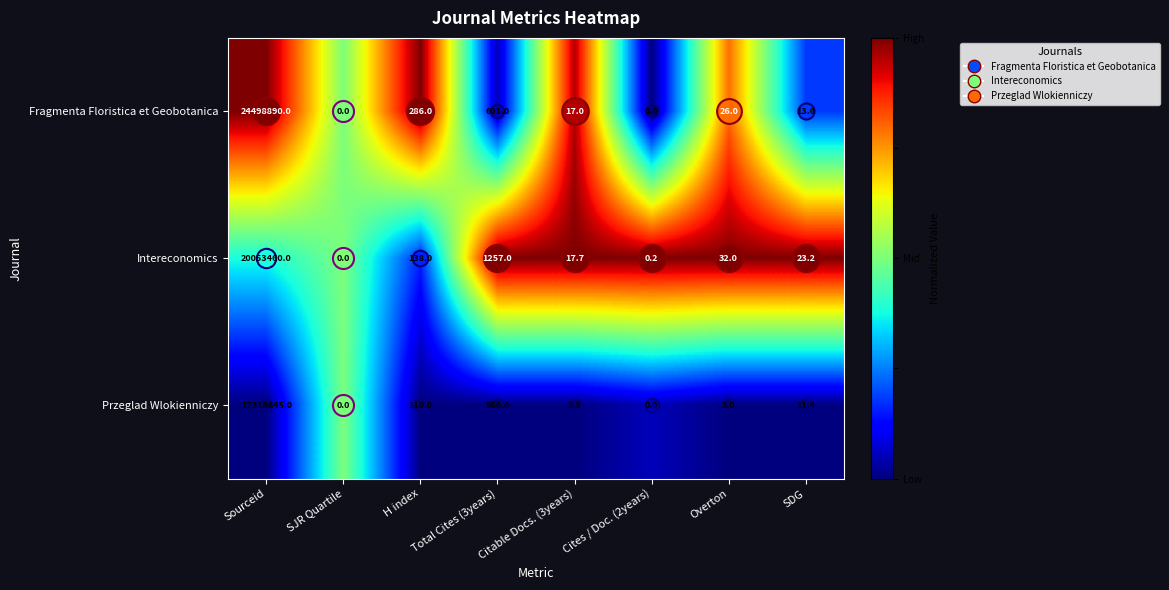

Between Sourceid and H index, which series saw the biggest shift?

Fragmenta Floristica et Geobotanica